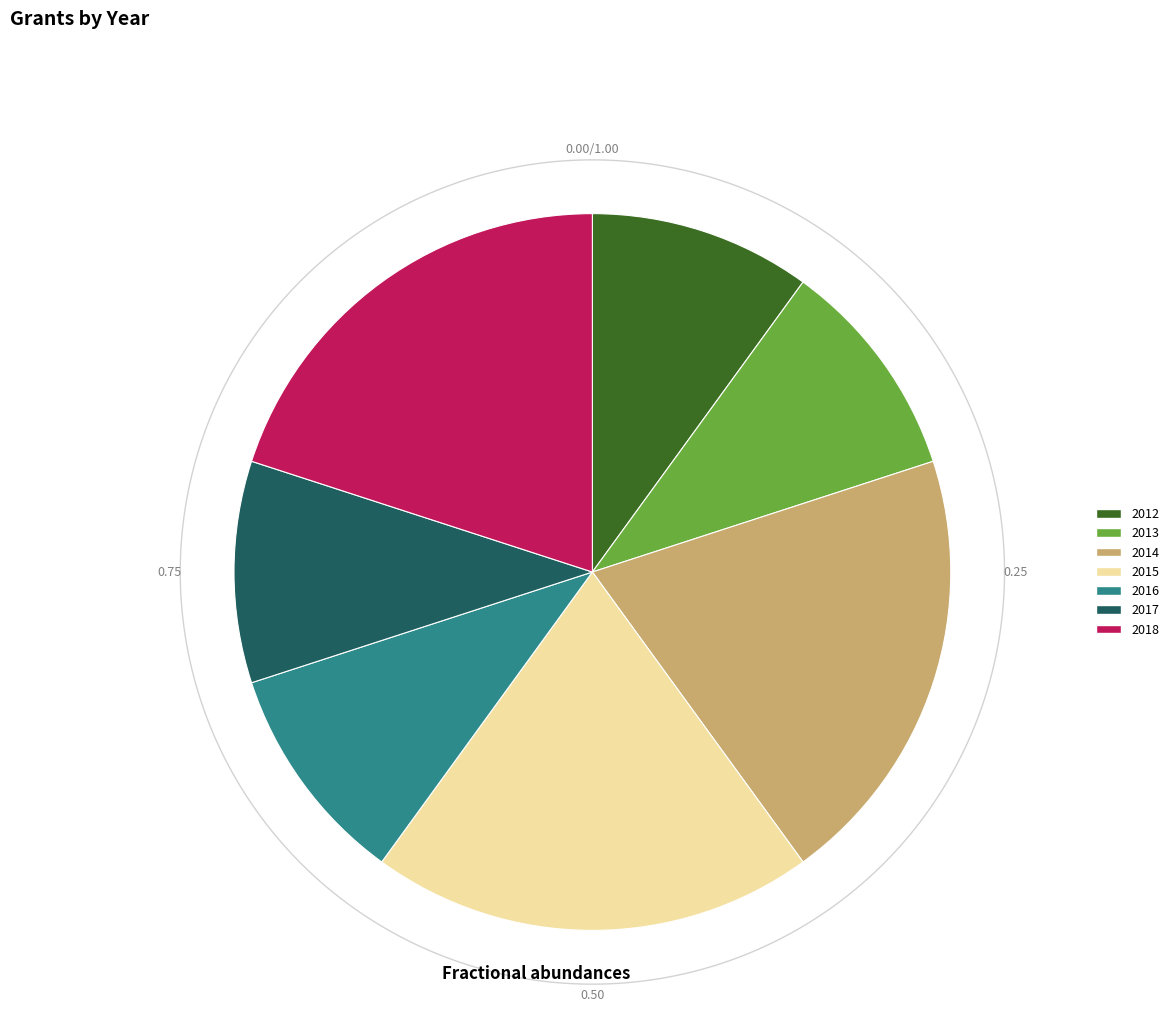

To the nearest percent, what is the difference between the largest and smallest slice percentages?

10%